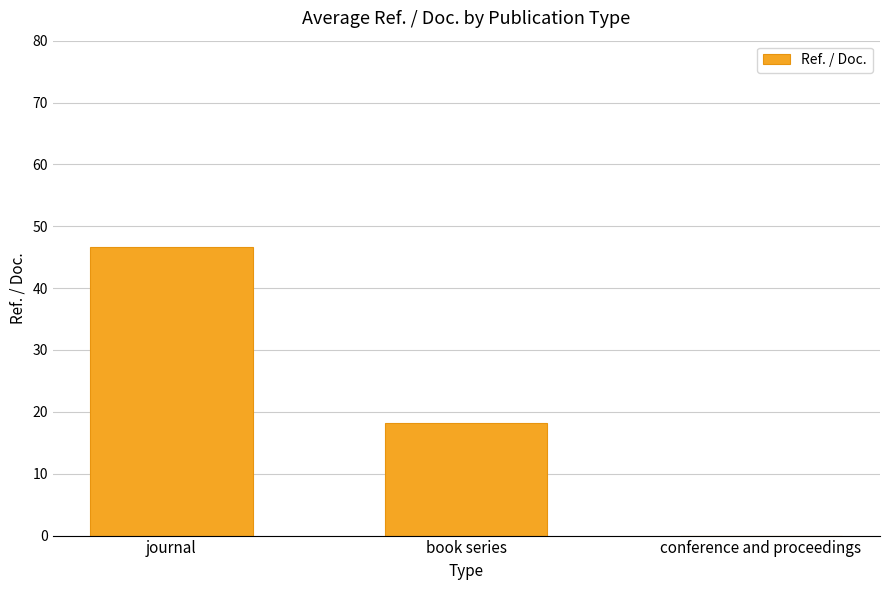

Reading left to right, extract all data points from this chart.

journal=46.6	book series=18.1	conference and proceedings=0.0